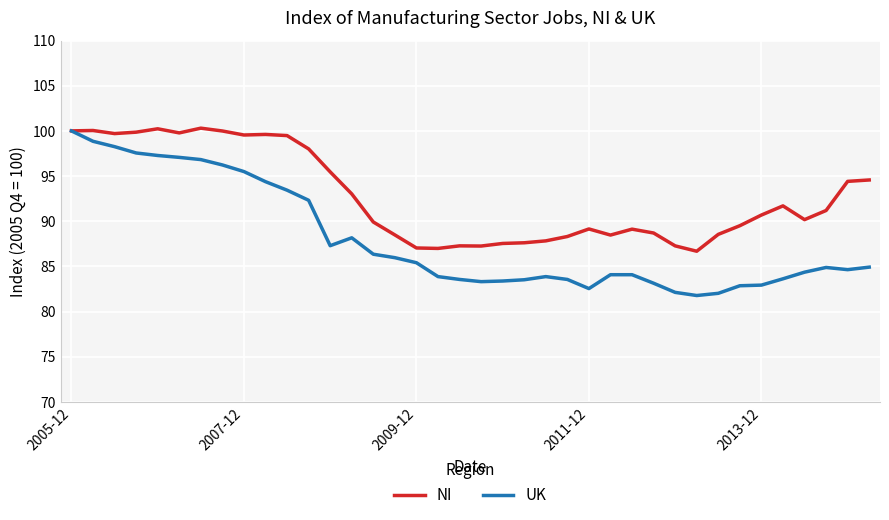

What is the sum of all UK values?

3344.0